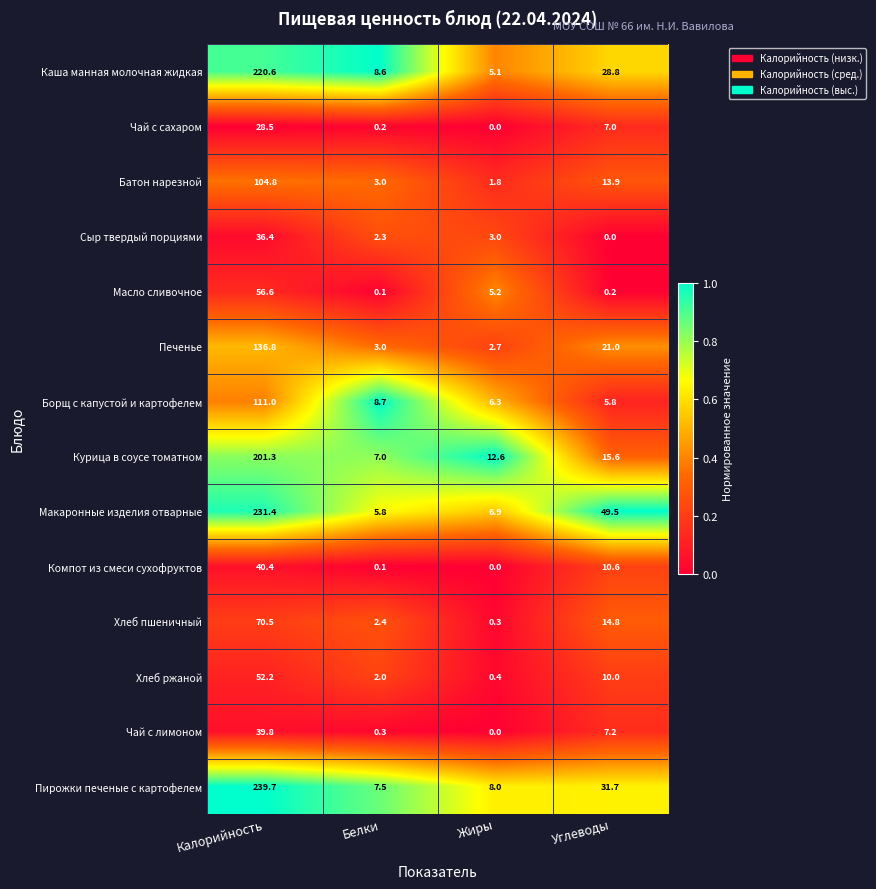

Which series has the largest total across all categories?

Макаронные изделия отварные